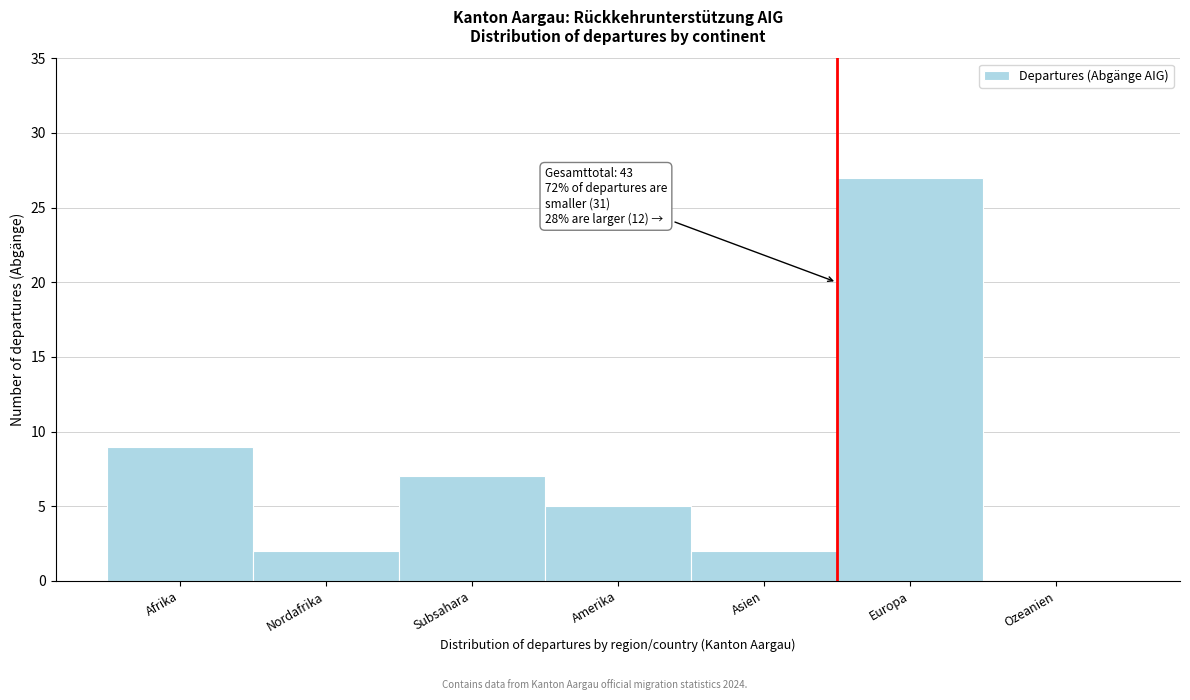

Reading left to right, what are all the values shown in this chart?

Afrika=9	Nordafrika=2	Subsahara=7	Amerika=5	Asien=2	Europa=27	Ozeanien=0